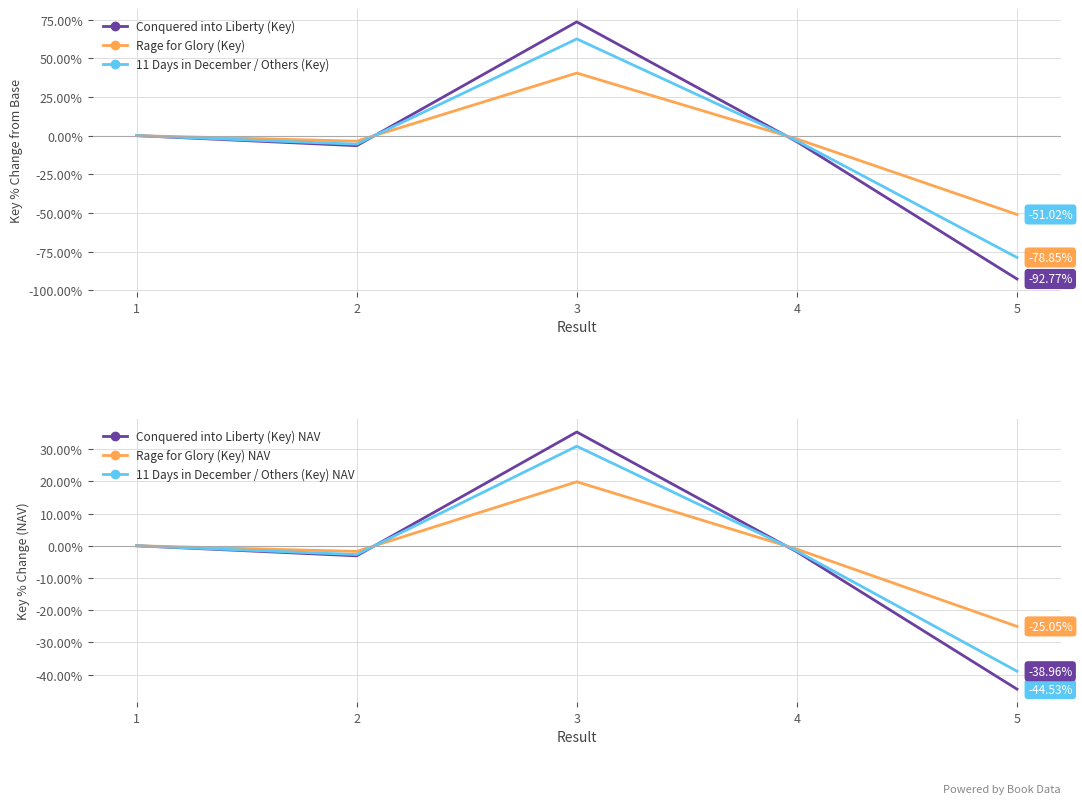

At which category is the sum across all series the highest?

3